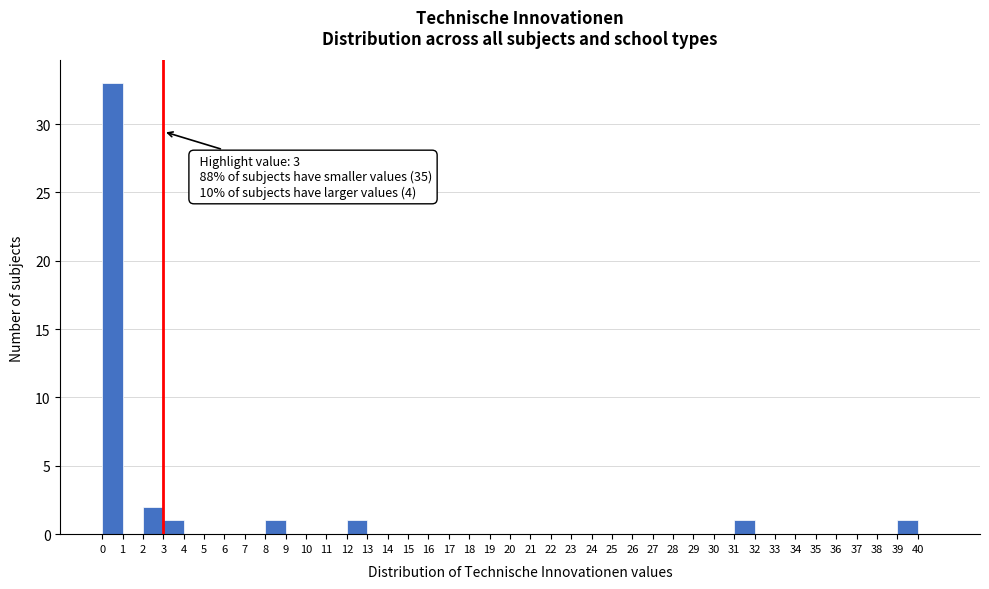

Which range on the x-axis has the tallest bar?

0 to 1